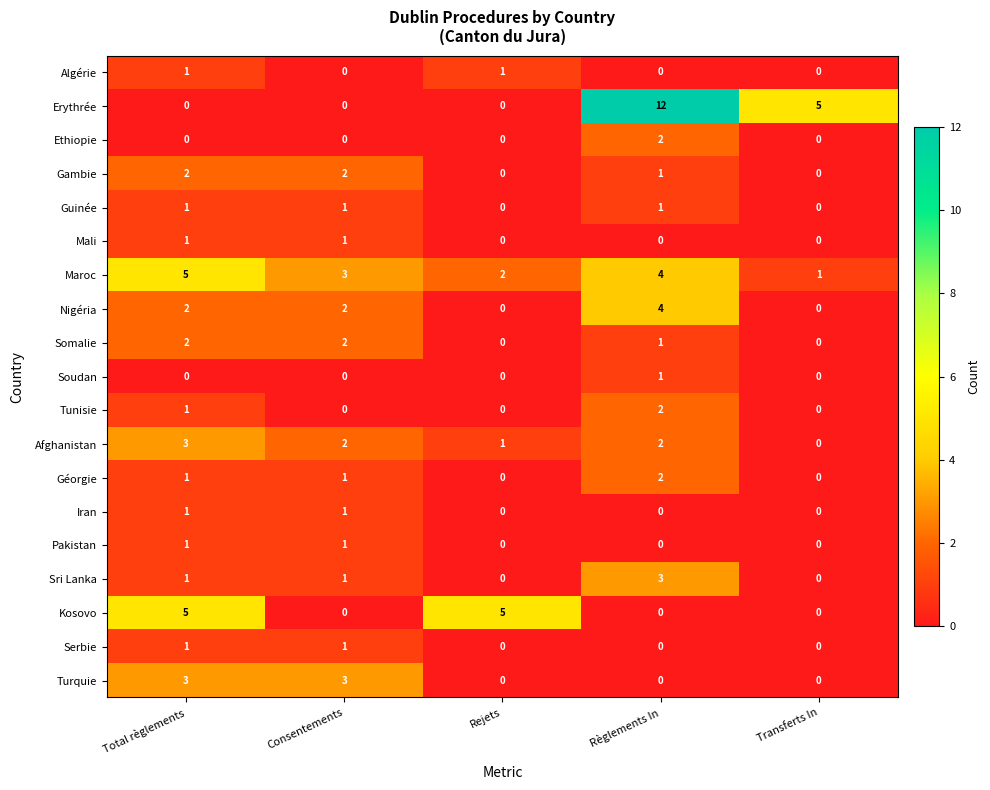

The Tunisie series shows 2 at Règlements In. True or false?

True